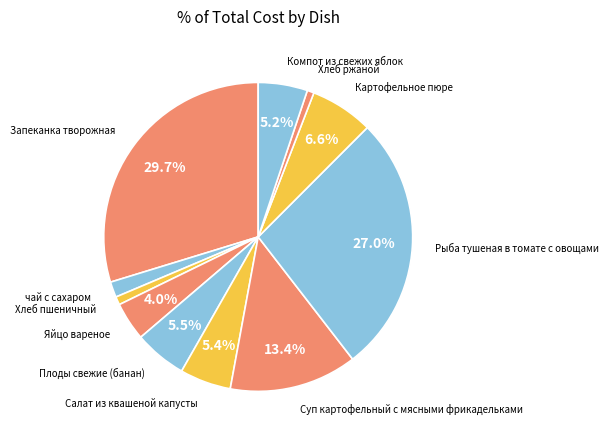

Count the number of slices in the pie.

11